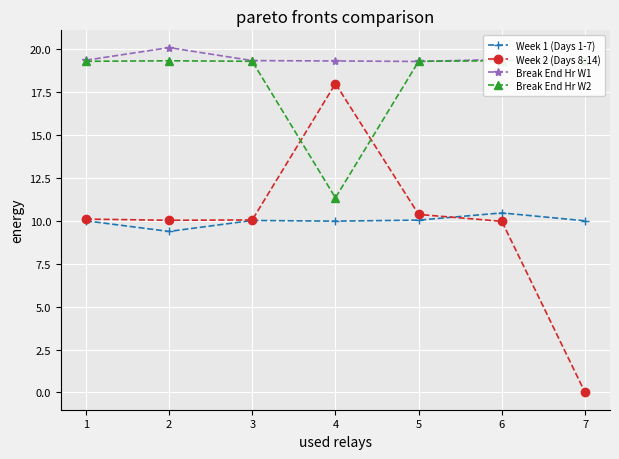

At which category does Break End Hr W1 reach its first local peak?

2